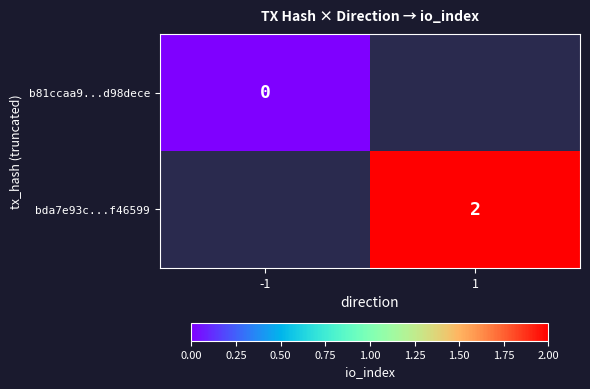

What is the maximum value shown in the chart?

2.0